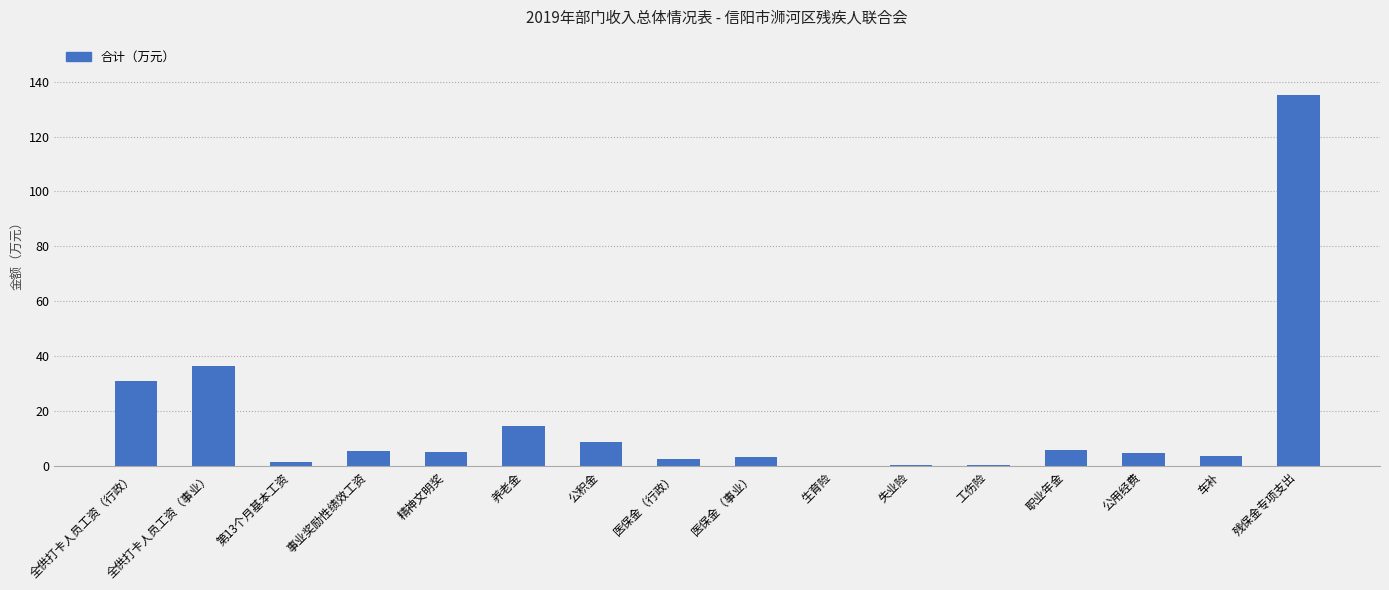

Are the bars horizontal?

No